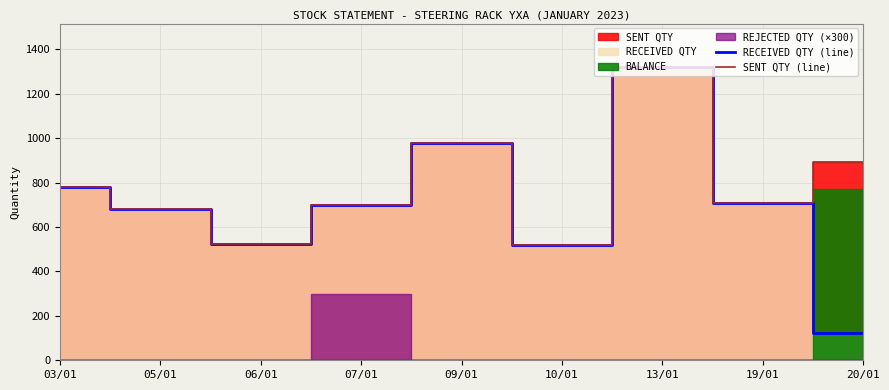

What is the label of the 2nd point from the right?

19/01